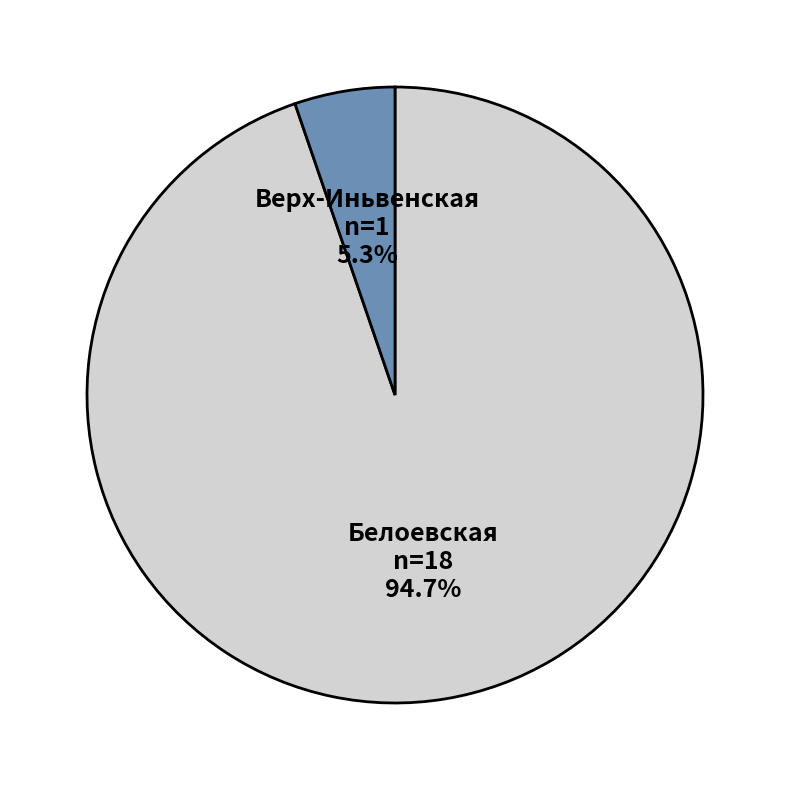

Which has a higher value, Белоевская or Верх-Иньвенская?

Белоевская